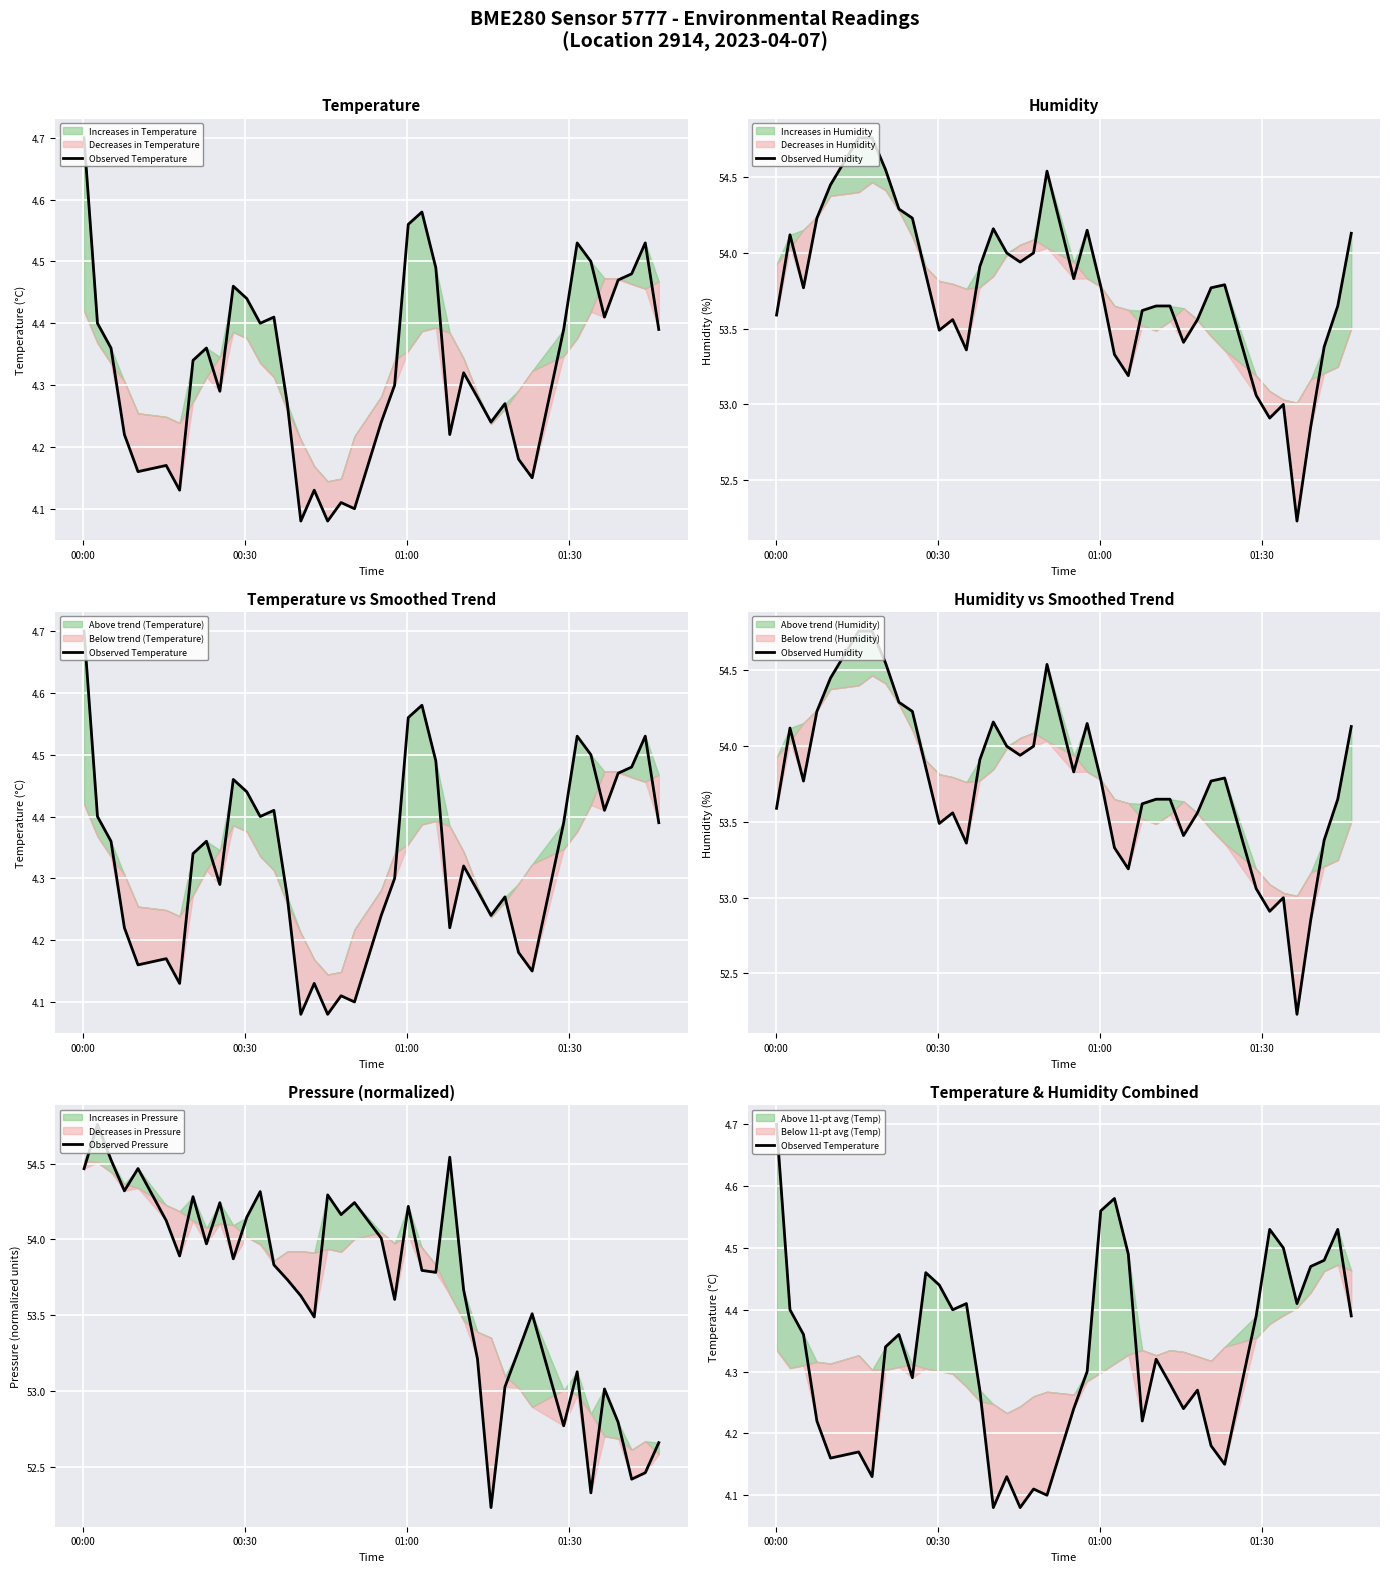

True or false: Observed Temperature and Observed Humidity intersect in this chart.

False